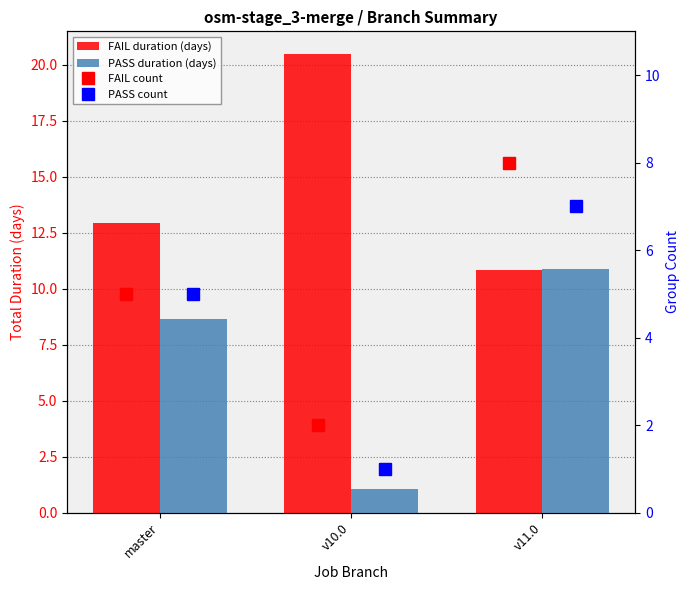

At master, list the series in order from largest to smallest.

FAIL duration (days), PASS duration (days), FAIL count, PASS count